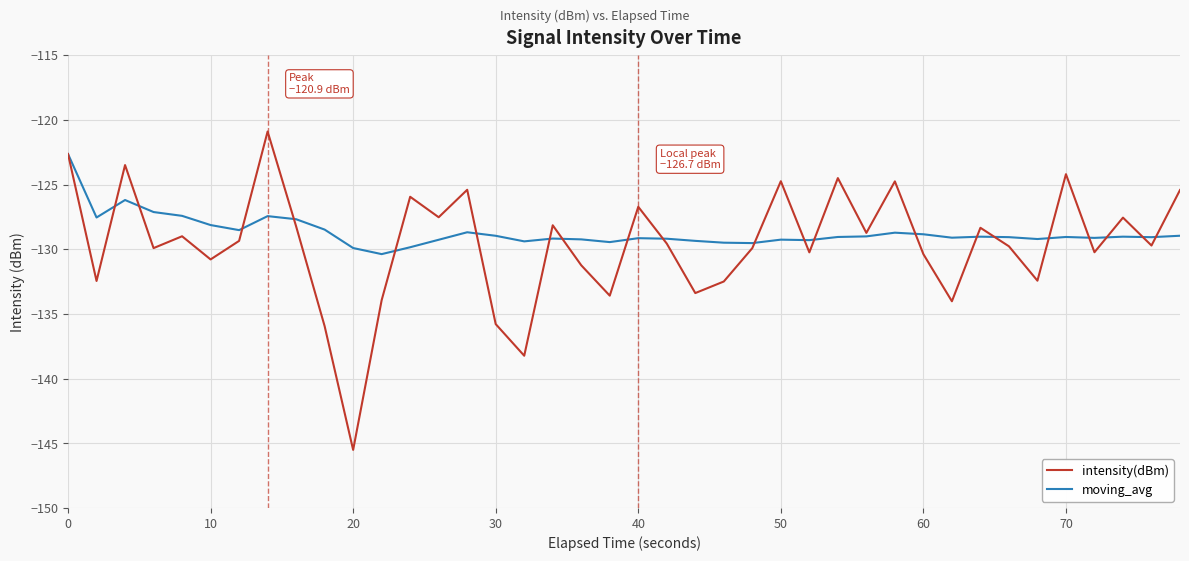

What is the difference between the maximum and second lowest values in the intensity(dBm) series?

17.3